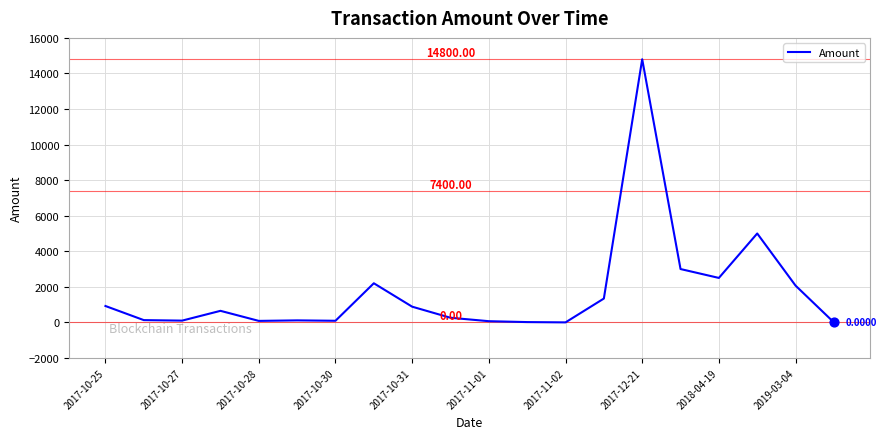

What is the difference between the maximum and minimum values?

14800.0